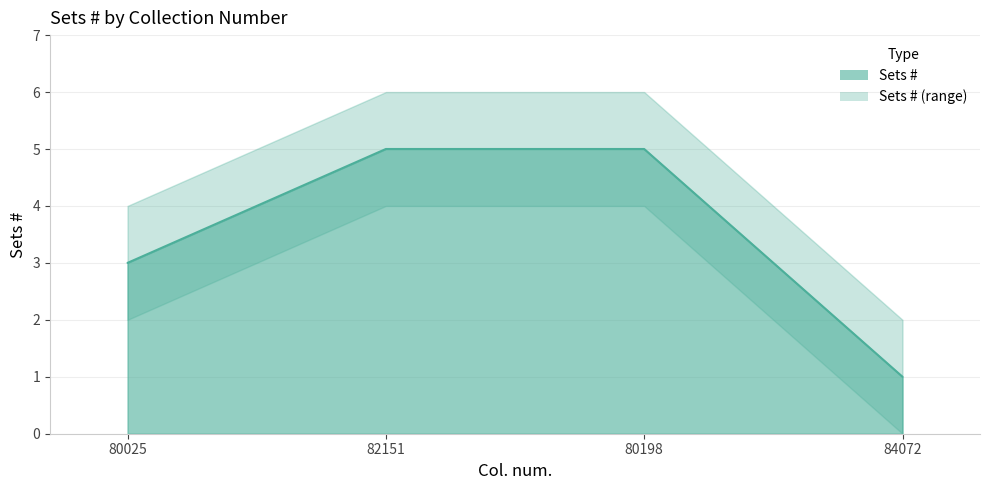

Reading left to right, extract all data points from this chart.

3	5	5	1